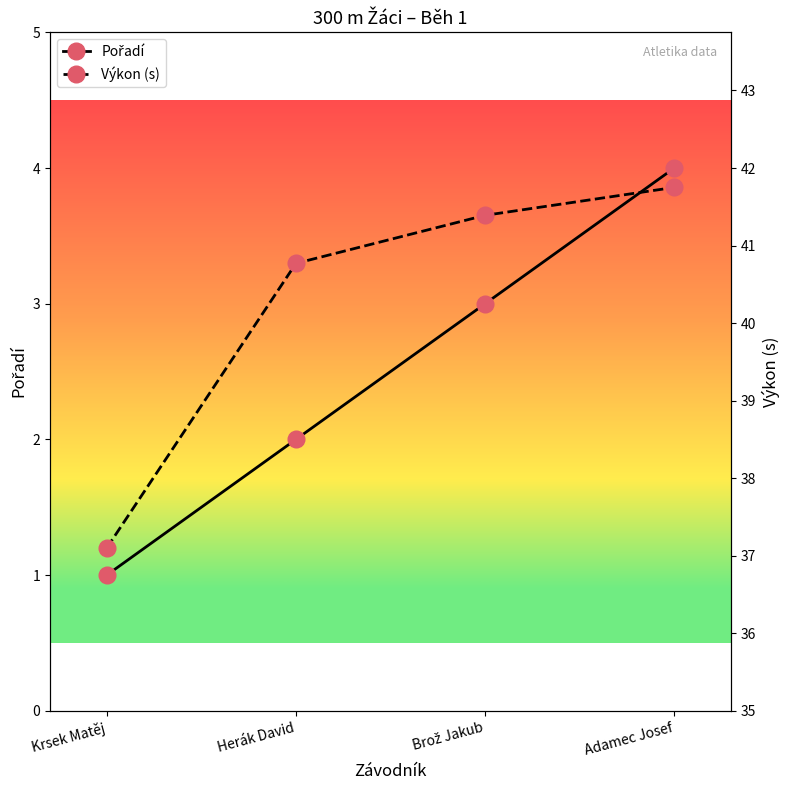

Reading left to right, what are all the values shown in this chart?

Pořadí: 1.0	2.0	3.0	4.0
Výkon (s): 37.1	40.8	41.4	41.8